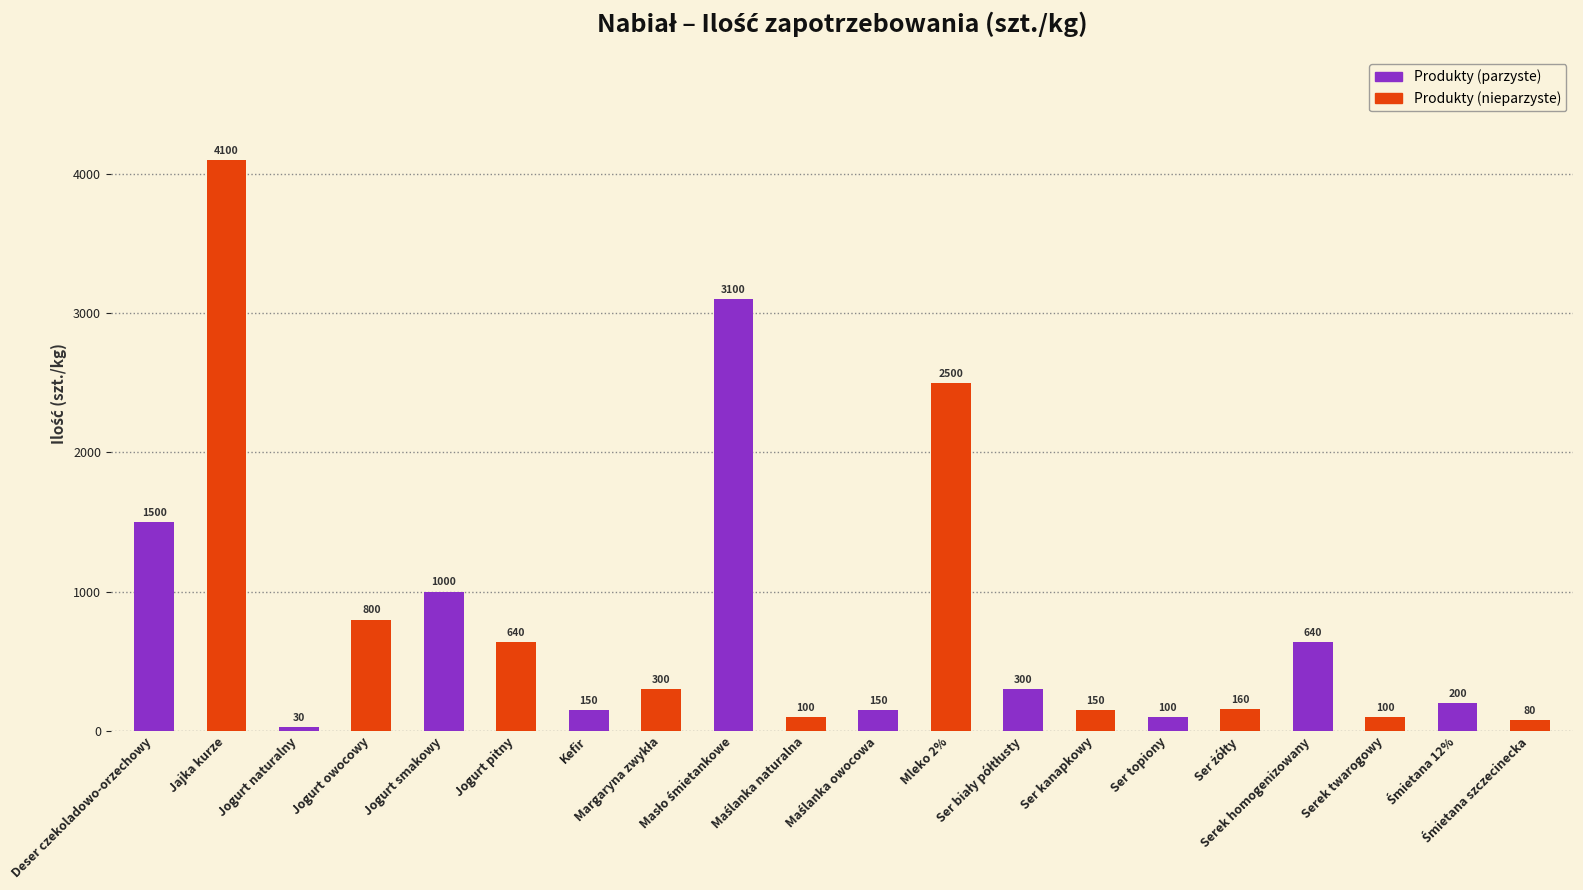

Reading right to left, list all the values displayed in this chart.

Śmietana szczecinecka=80	Śmietana 12%=200	Serek twarogowy=100	Serek homogenizowany=640	Ser żółty=160	Ser topiony=100	Ser kanapkowy=150	Ser biały półtłusty=300	Mleko 2%=2500	Maślanka owocowa=150	Maślanka naturalna=100	Masło śmietankowe=3100	Margaryna zwykła=300	Kefir=150	Jogurt pitny=640	Jogurt smakowy=1000	Jogurt owocowy=800	Jogurt naturalny=30	Jajka kurze=4100	Deser czekoladowo-orzechowy=1500